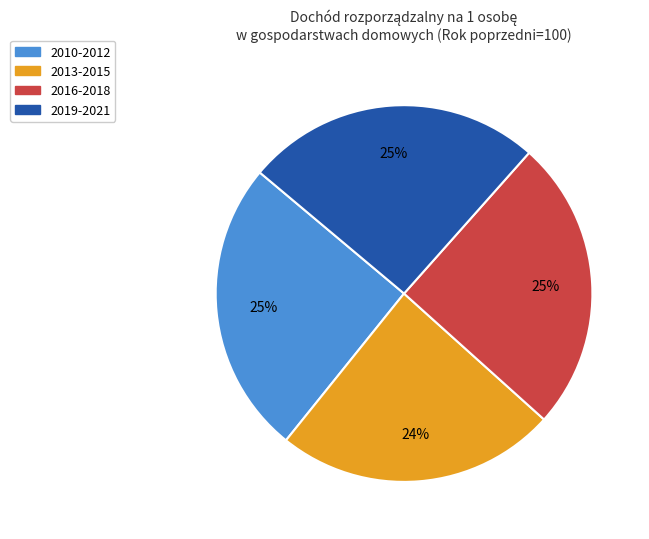

To the nearest percent, what is the average slice percentage?

25%